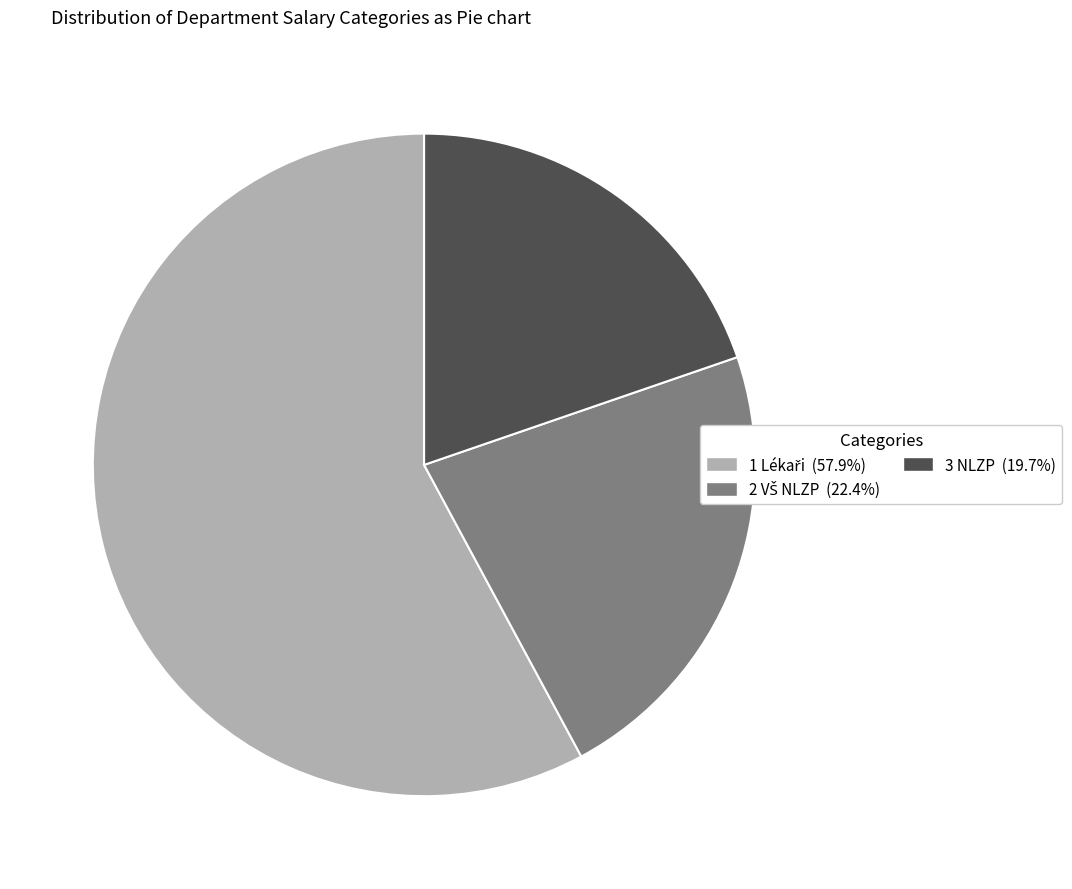

Is there a majority slice in this chart?

Yes